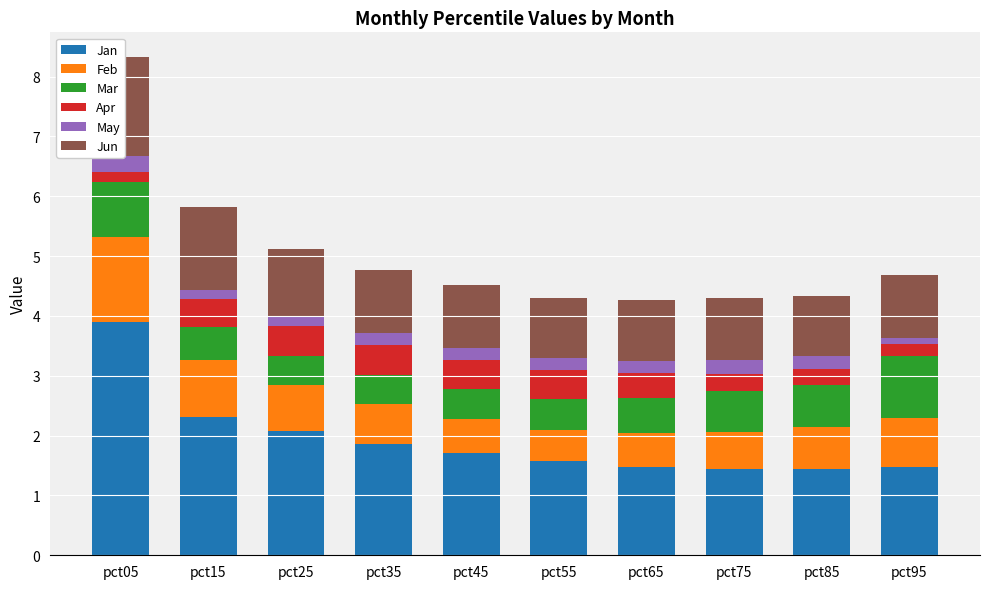

What is the sum of the Jan values at pct75 and pct15?

3.7